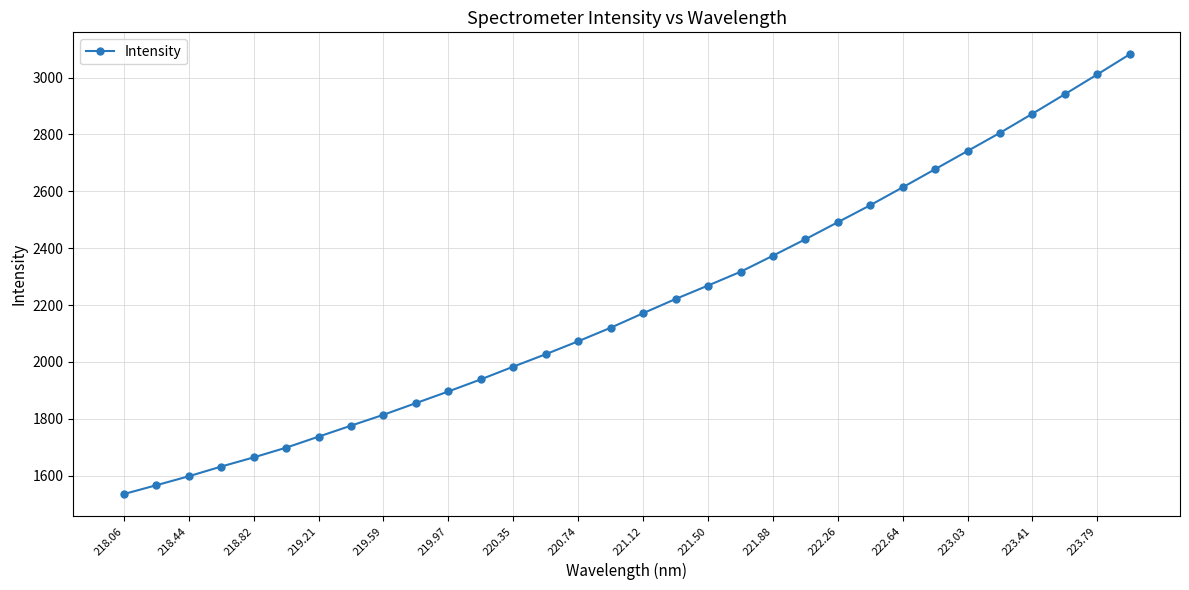

What is the value of the 8th point from the left?

1775.8